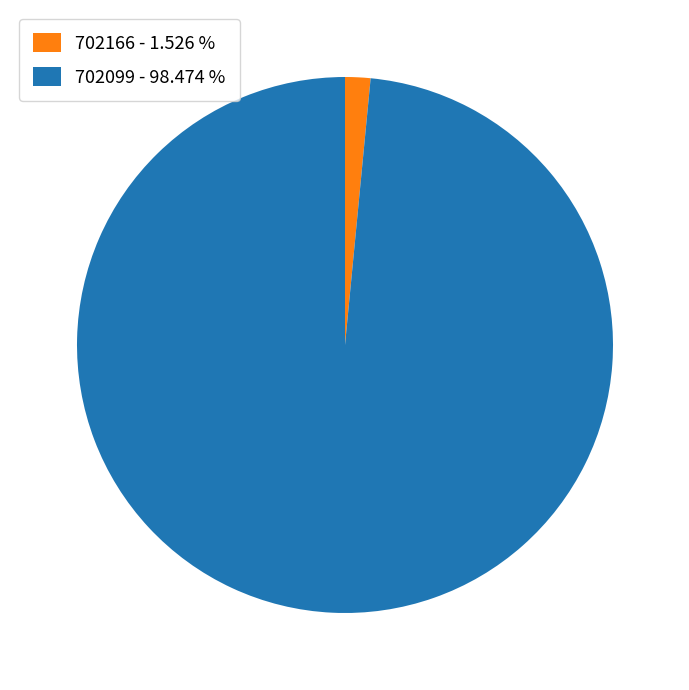

Is there a majority slice in this chart?

Yes